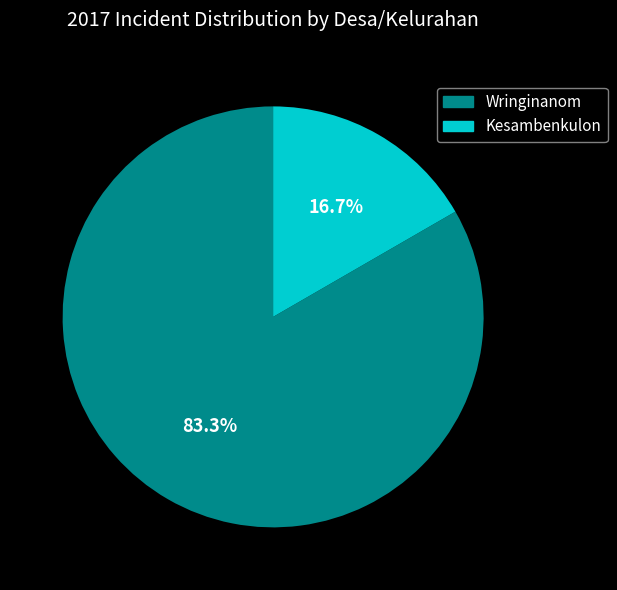

Is the sum of Wringinanom and Kesambenkulon greater than half?

Yes